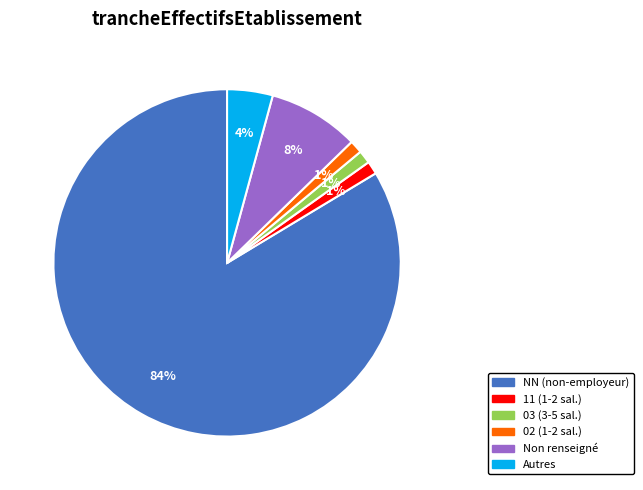

Which has a higher value, 11 (1-2 sal.) or Autres?

Autres